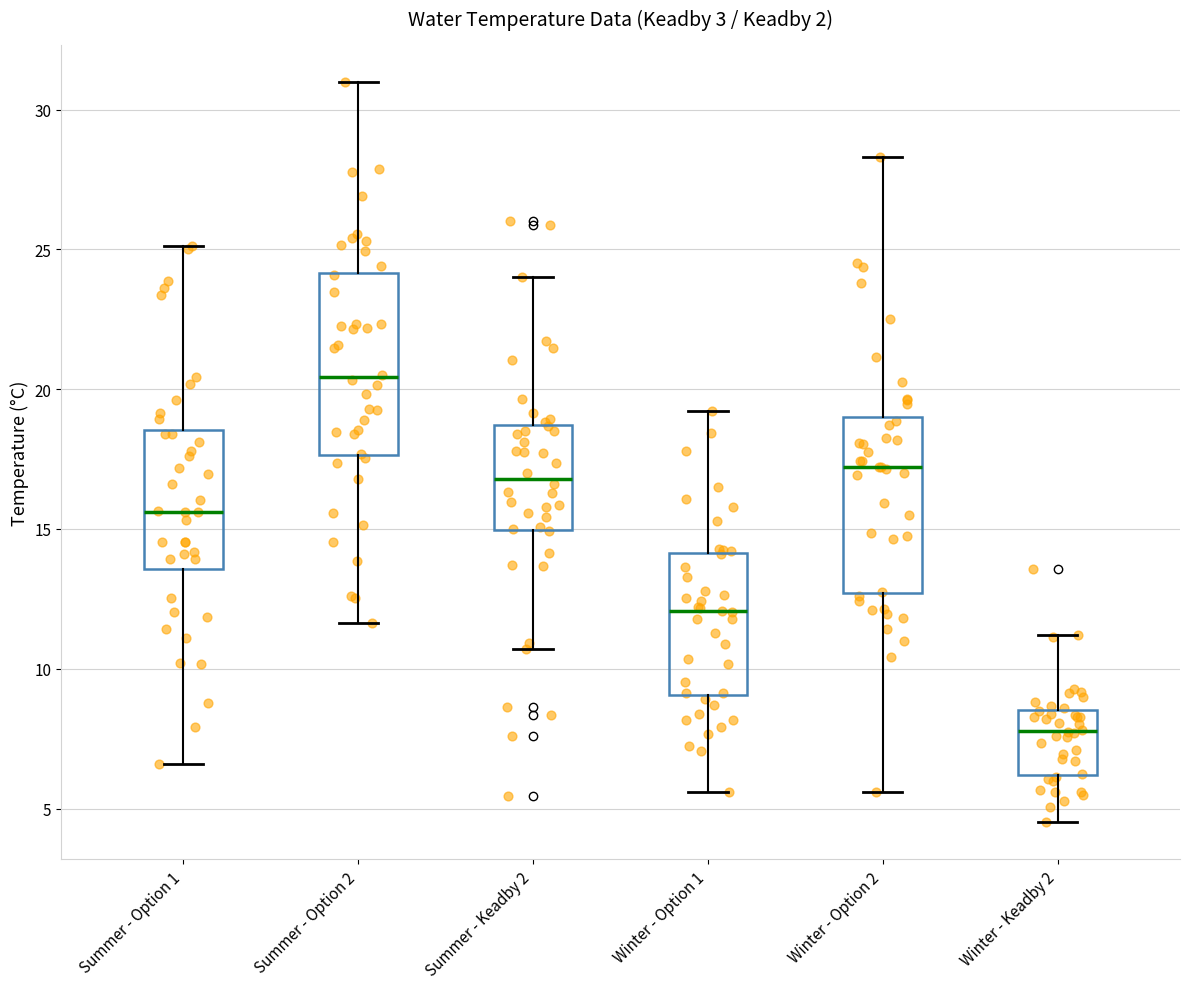

Which box has the lowest median line?

Winter - Keadby 2